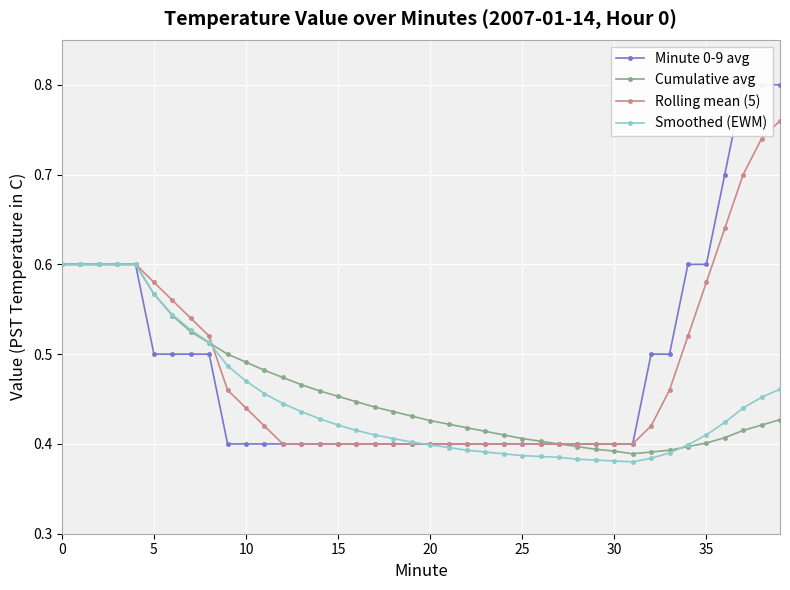

Which series has the largest total across all categories?

Minute 0-9 avg